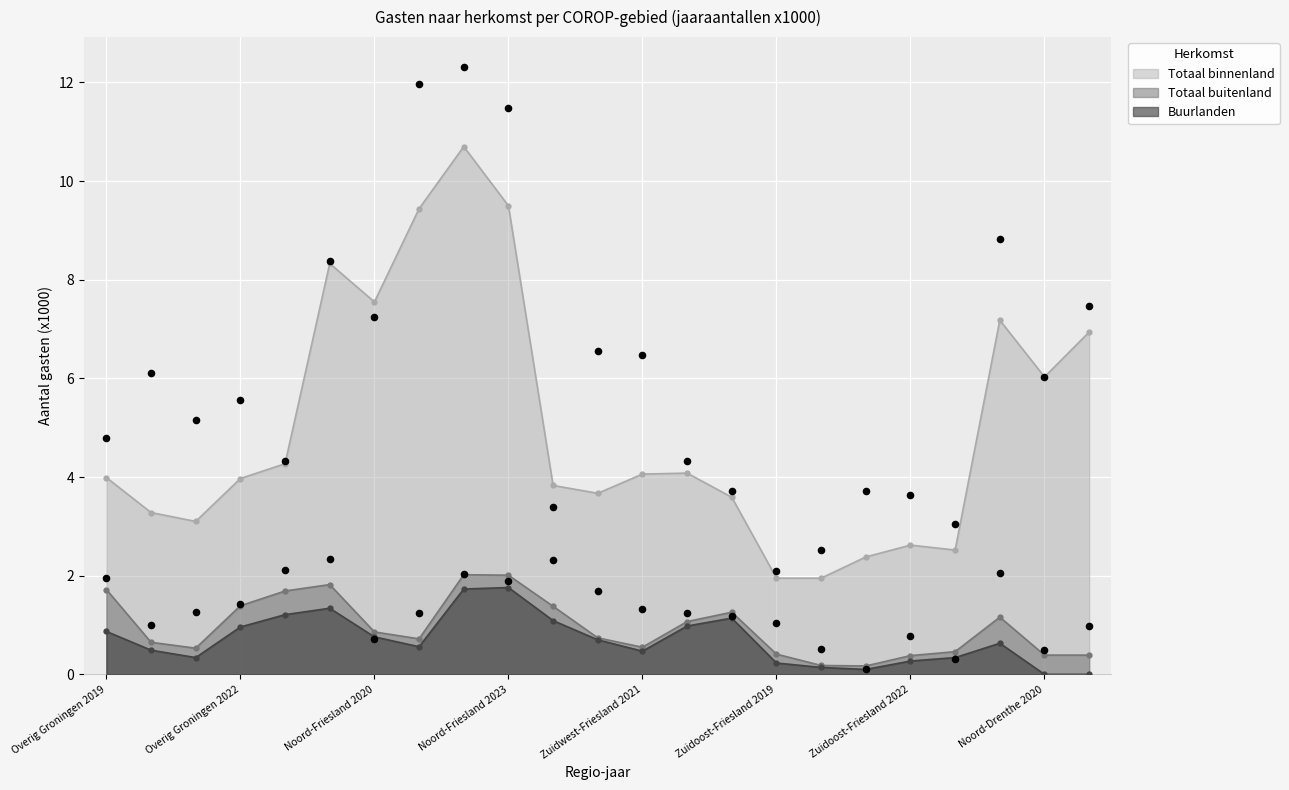

At how many categories does at least one series exceed 8?

4